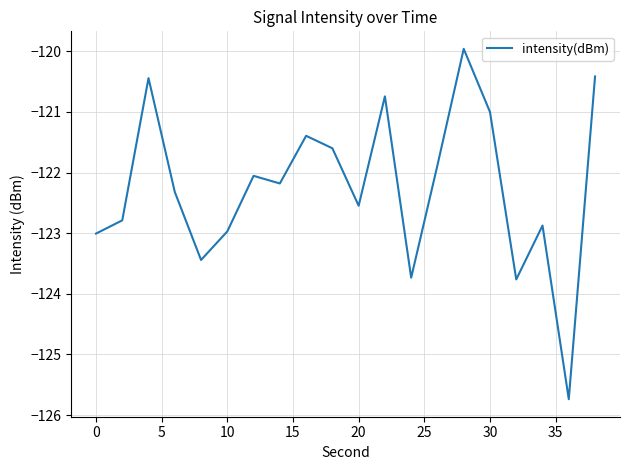

What is the minimum value shown in the chart?

-125.7